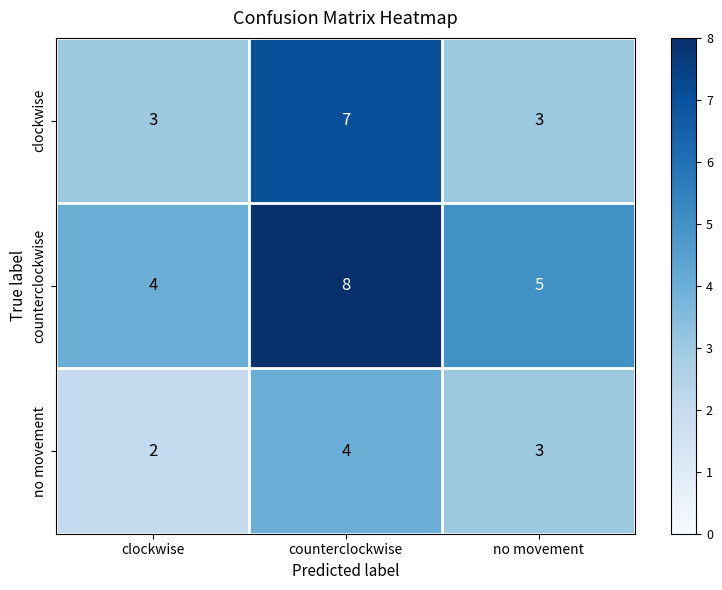

Count the number of categories in the chart.

3